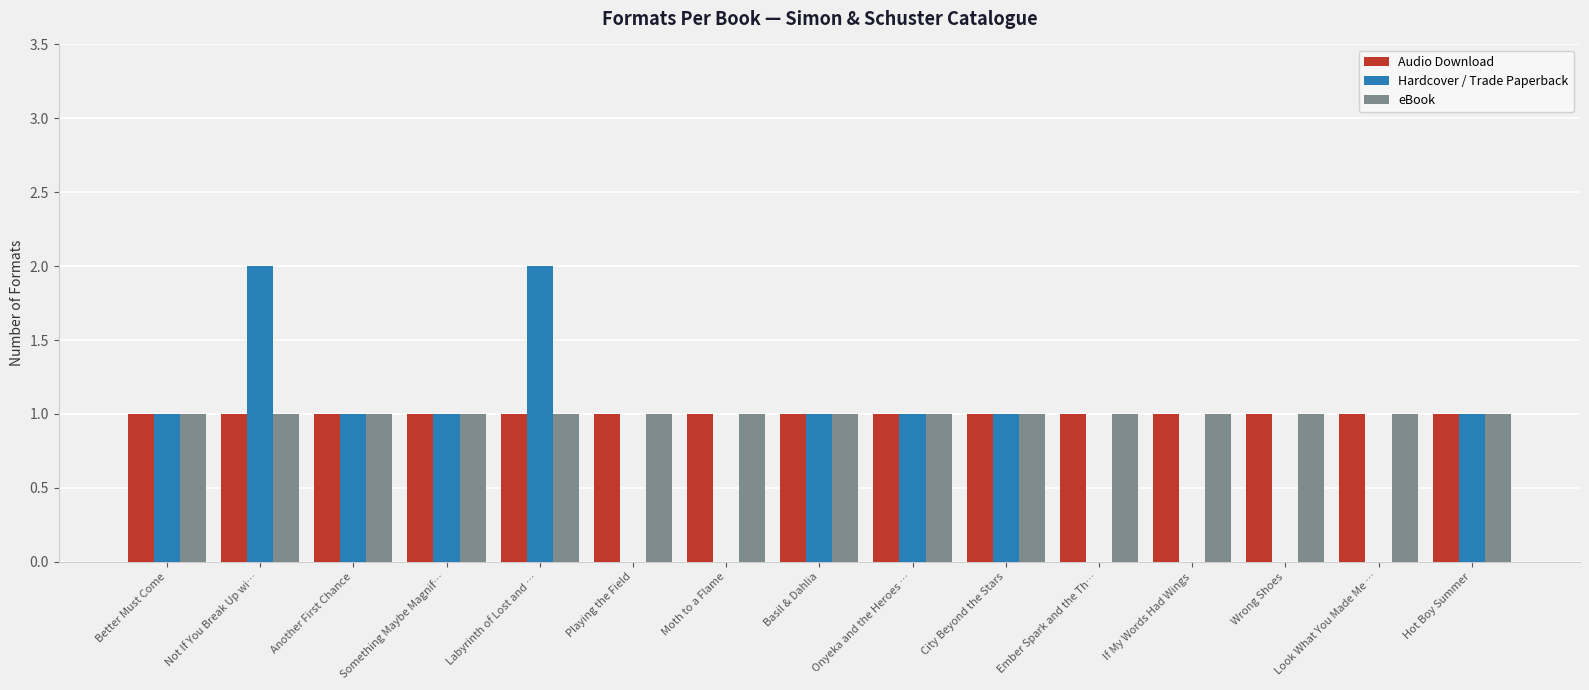

Is it true that eBook equals 0 at City Beyond the Stars?

False